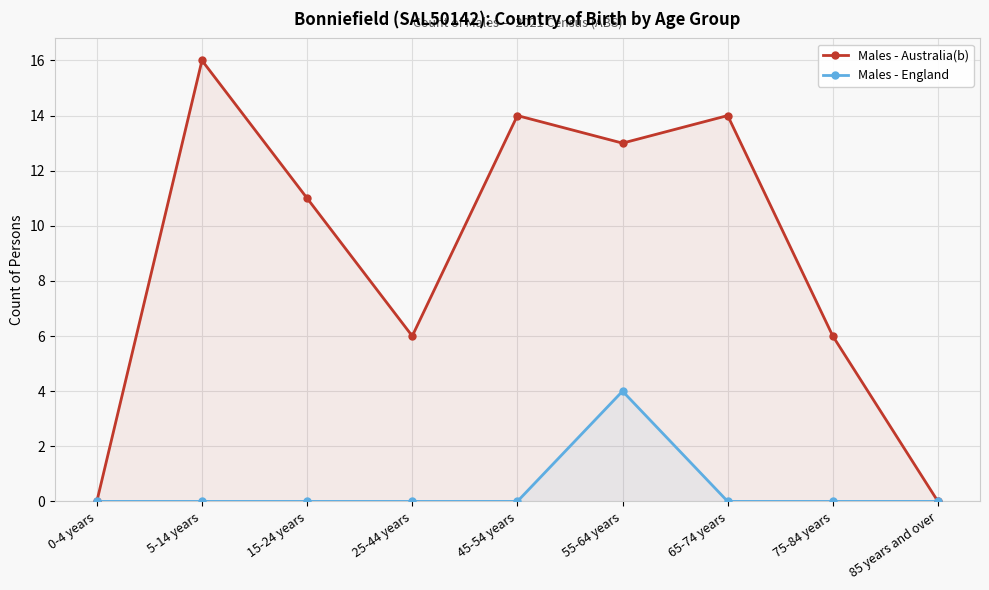

How many data points does each series have?

9